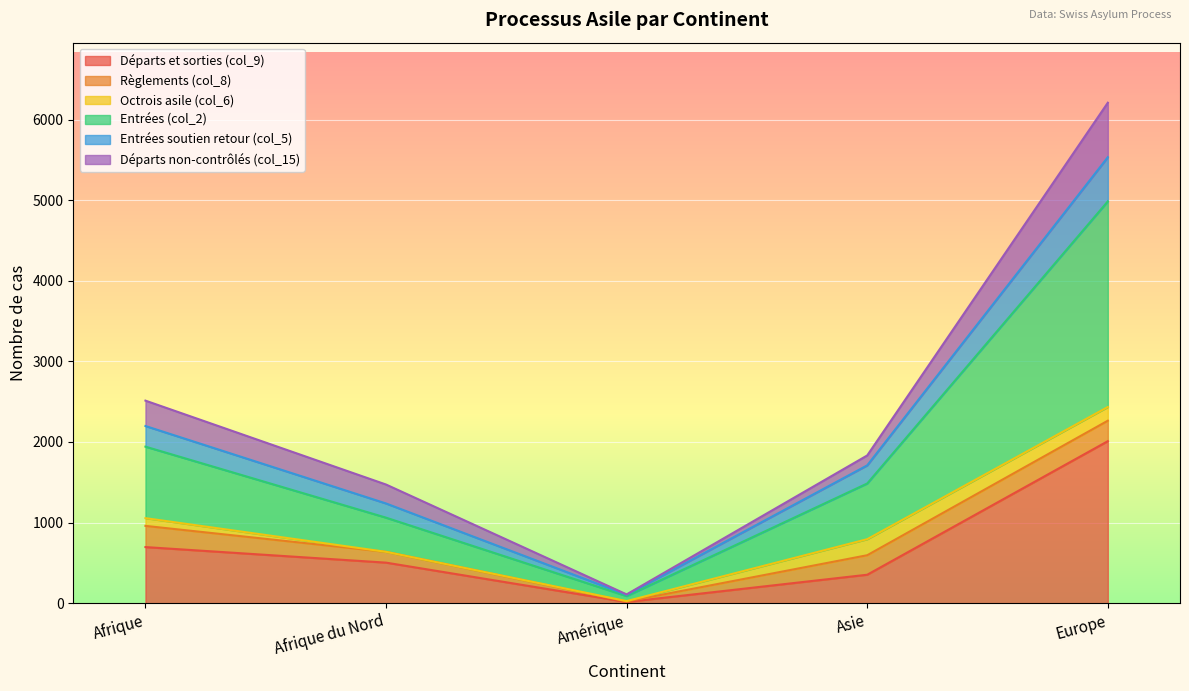

Is the value of Entrées soutien retour (col_5) at Amérique greater than the value of Entrées (col_2) at Europe?

No